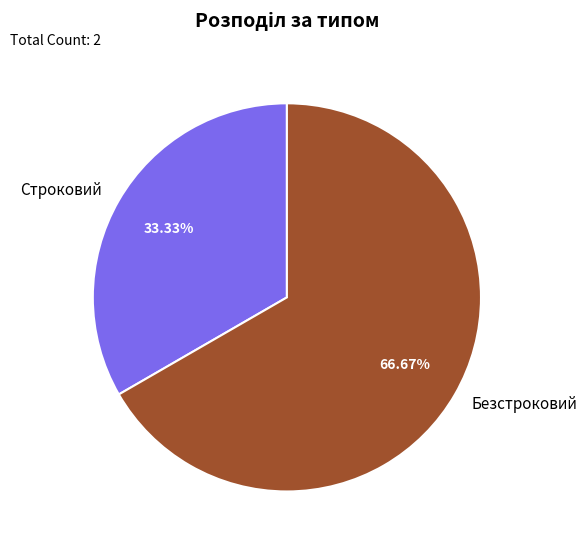

Does Строковий represent more than half of the total?

No